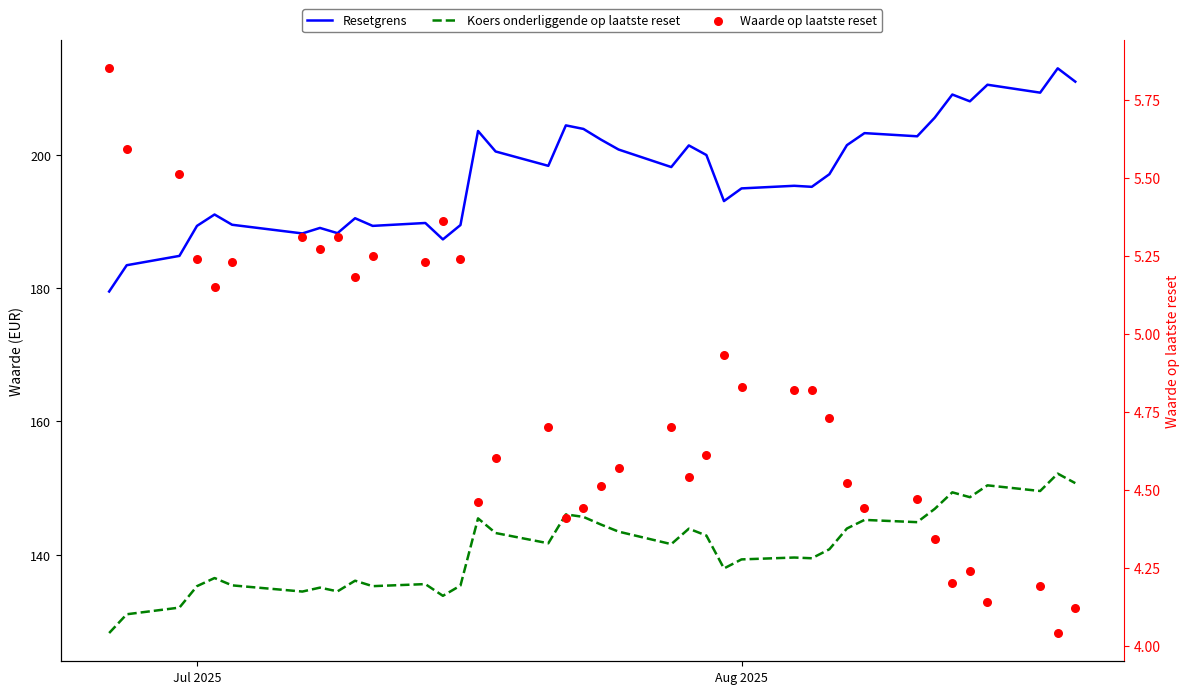

Which series contains the highest Y value?

Resetgrens